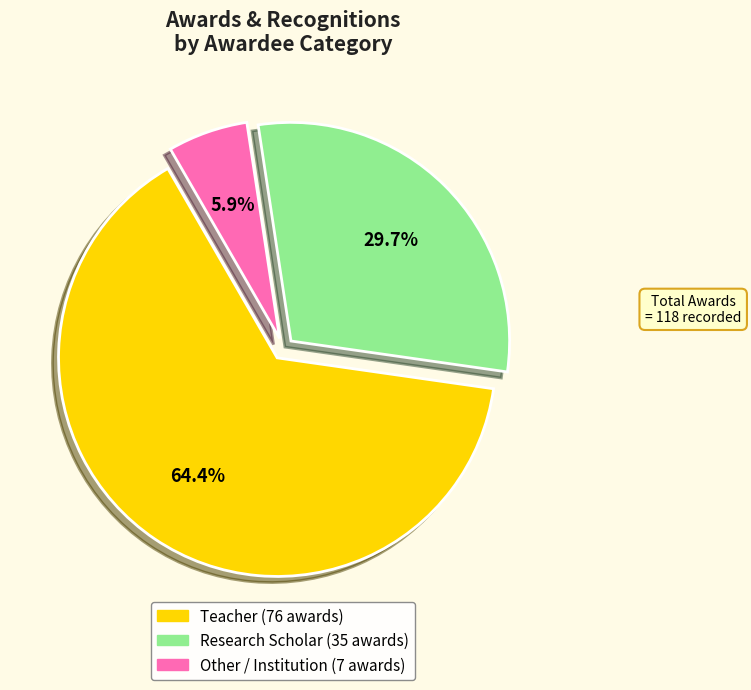

Is there a majority slice in this chart?

Yes